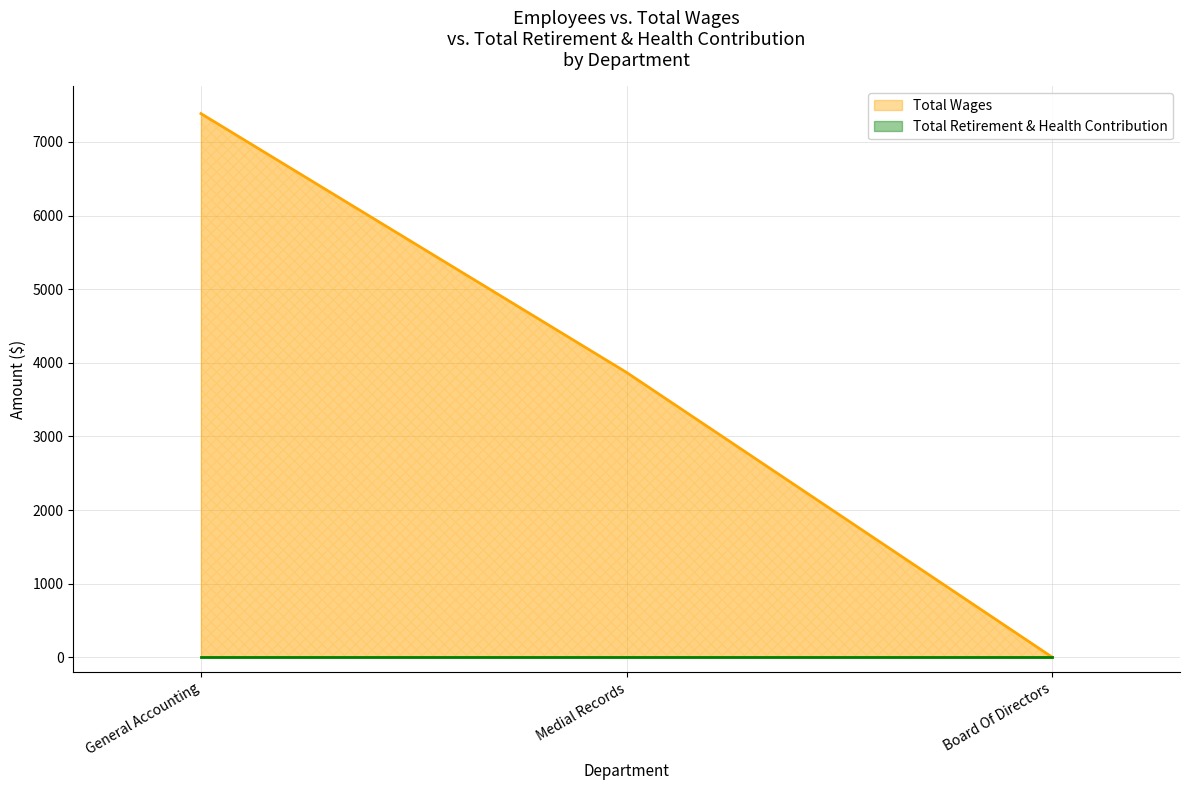

Reading left to right, extract all data points from this chart.

General Accounting=7384	Medial Records=3868	Board Of Directors=0